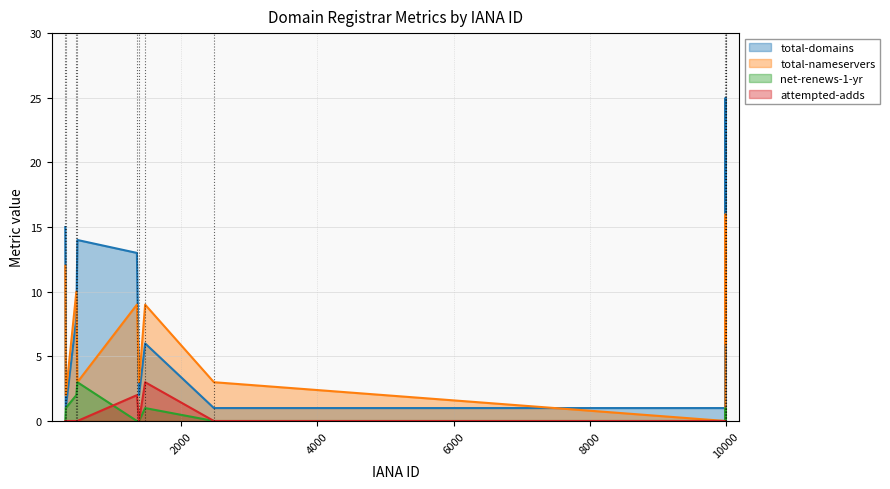

True or false: net-renews-1-yr has a value of 1 at 1345.

False